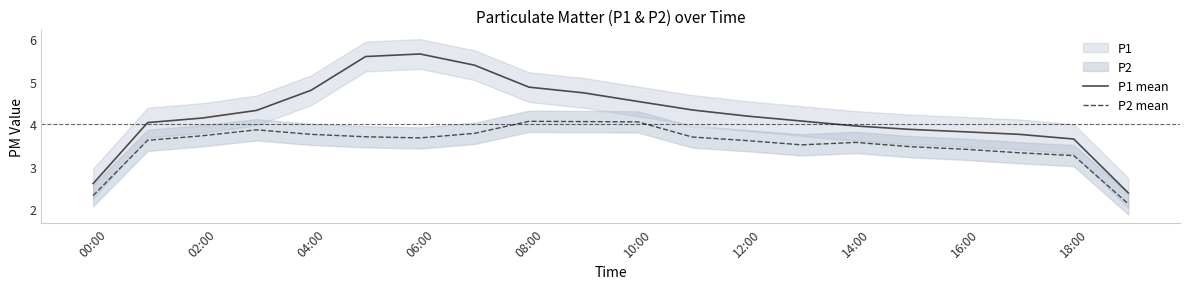

Is the value of P2 mean at 10:00 greater than the value of P1 mean at 06:00?

No